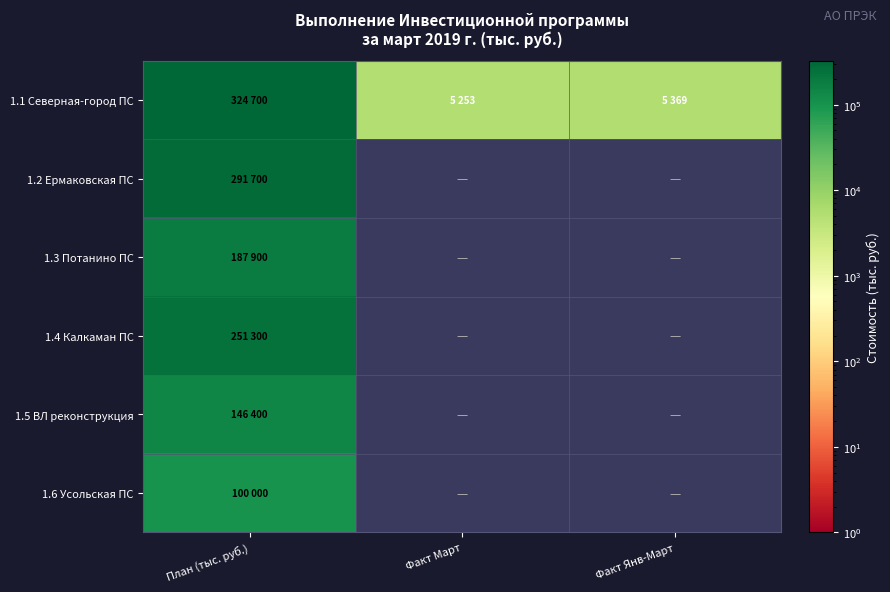

How many distinct data groups are displayed?

6